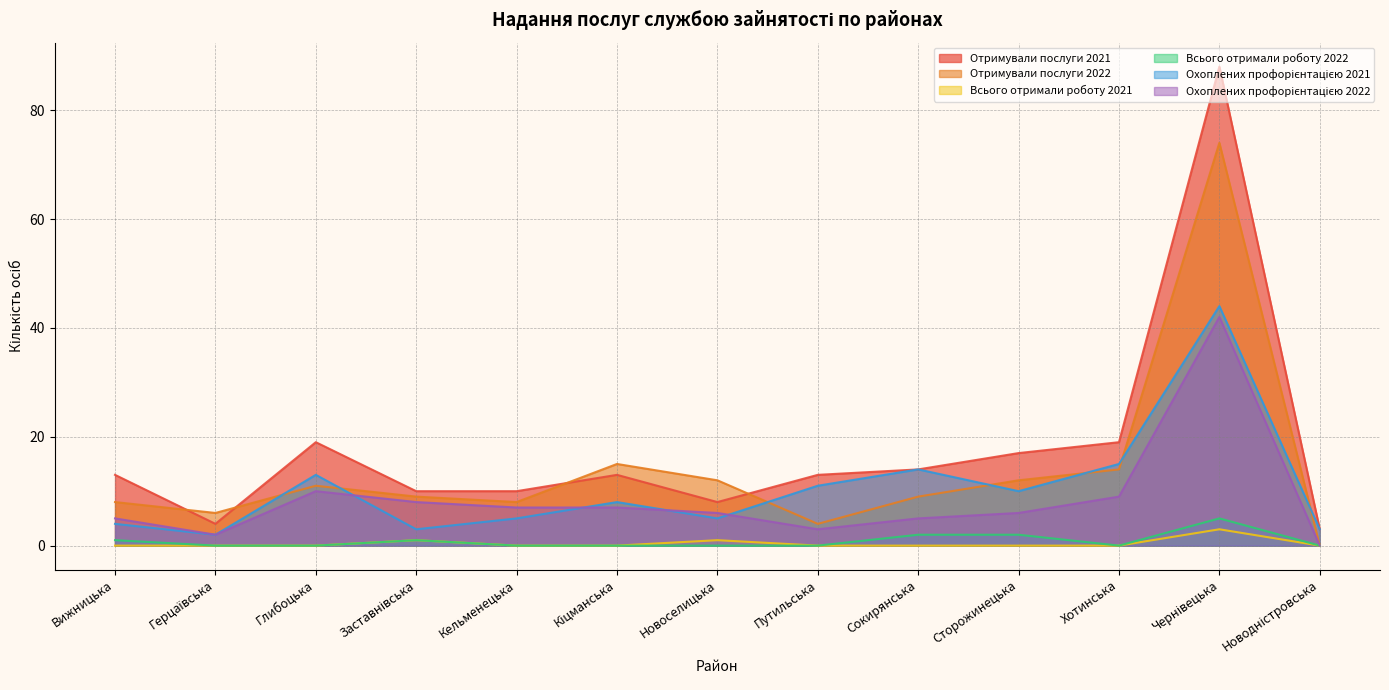

The Охоплених профорієнтацією 2021 series shows 16 at Сторожинецька. True or false?

False